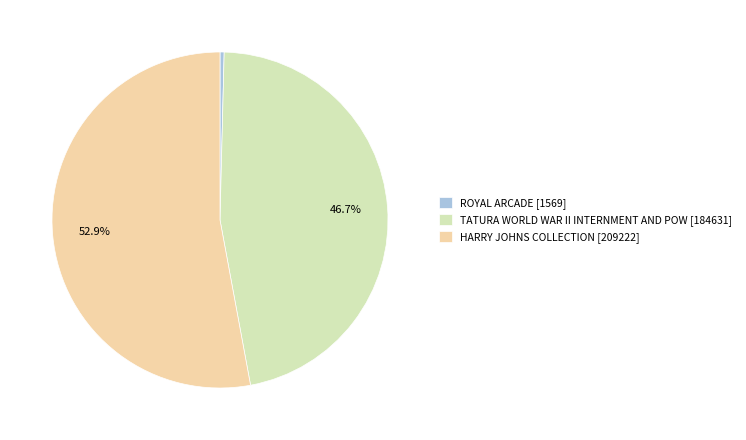

Rank the categories by value from lowest to highest.

ROYAL ARCADE, TATURA WORLD WAR II INTERNMENT AND POW, HARRY JOHNS COLLECTION